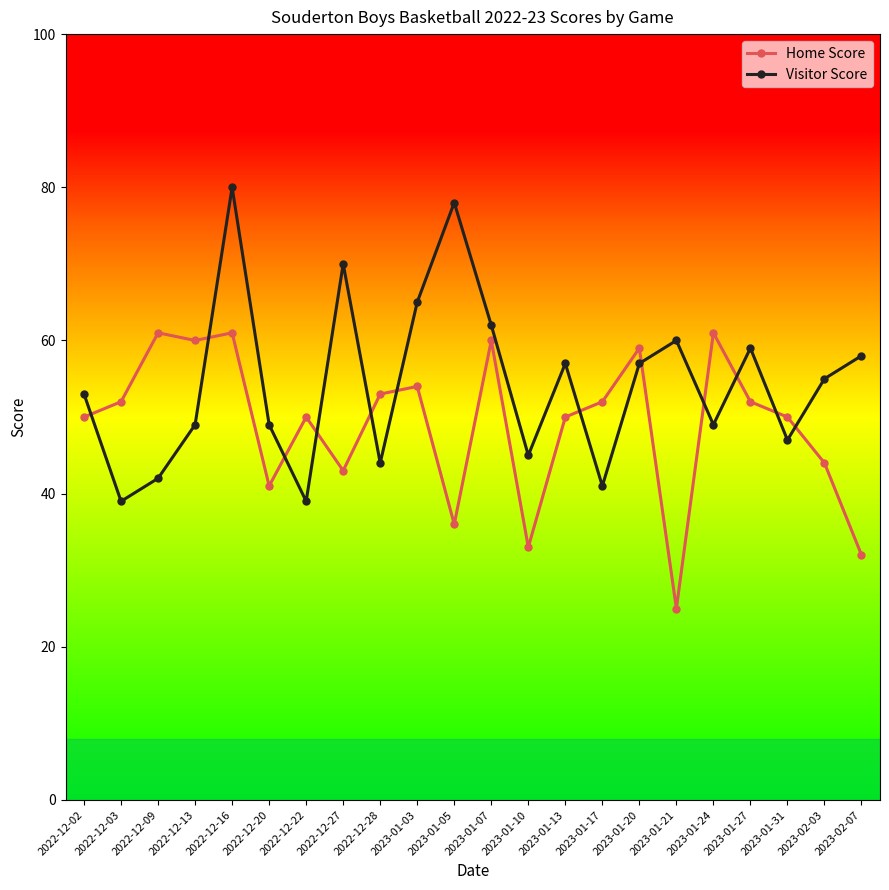

How many values in the Home Score series are below 52?

11